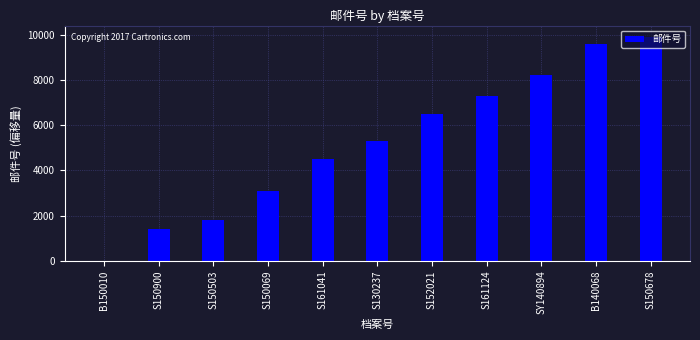

What is the change in value from S150069 to S152021?

+3400